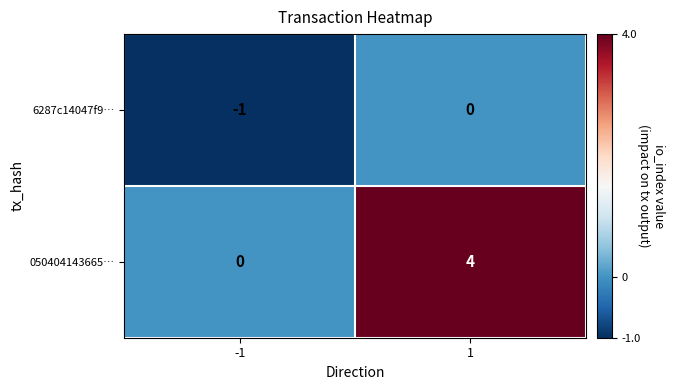

Reading left to right, list all the values displayed in this chart.

6287c14047f9…: -1=-1	1=0
050404143665…: -1=0	1=4